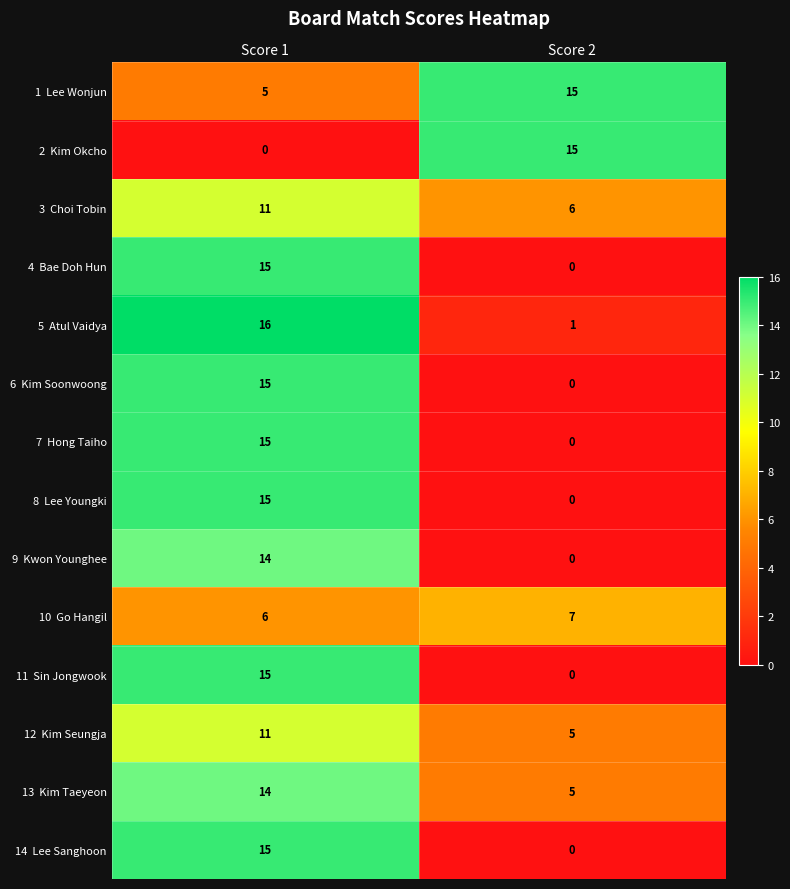

What is the total value across all series at Score 1?

167